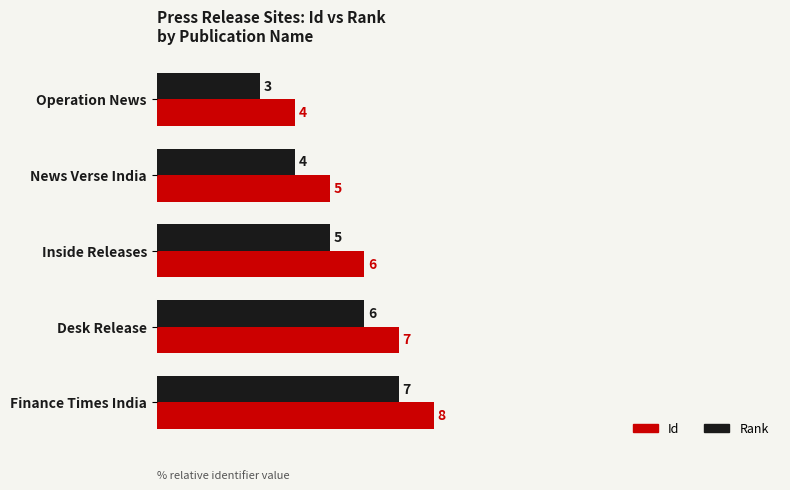

At which category is the sum across all series the highest?

Finance Times India